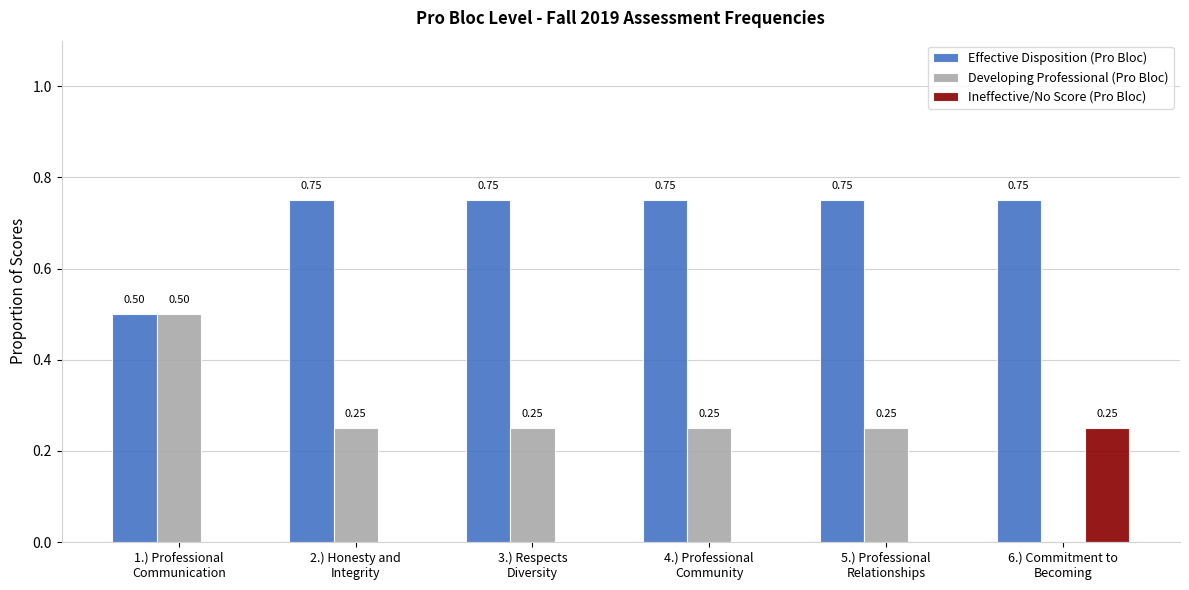

Count the Developing Professional (Pro Bloc) values in the range 0 to 1.

6